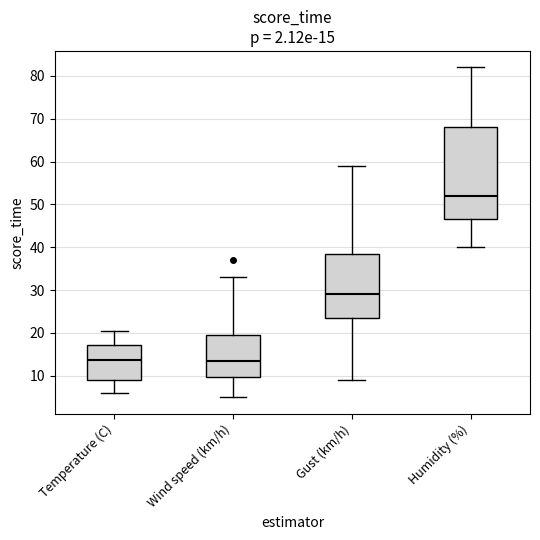

Comparing the boxes themselves (not the whiskers), which one is the tallest?

Humidity (%)